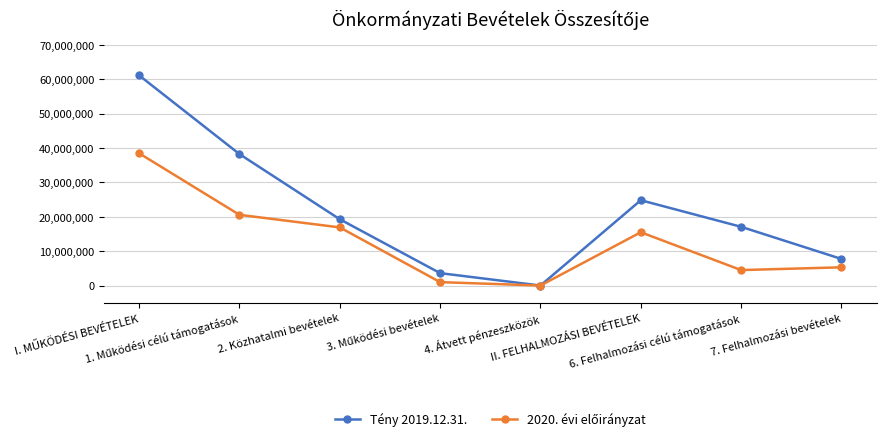

Which series has the largest total across all categories?

Tény 2019.12.31.